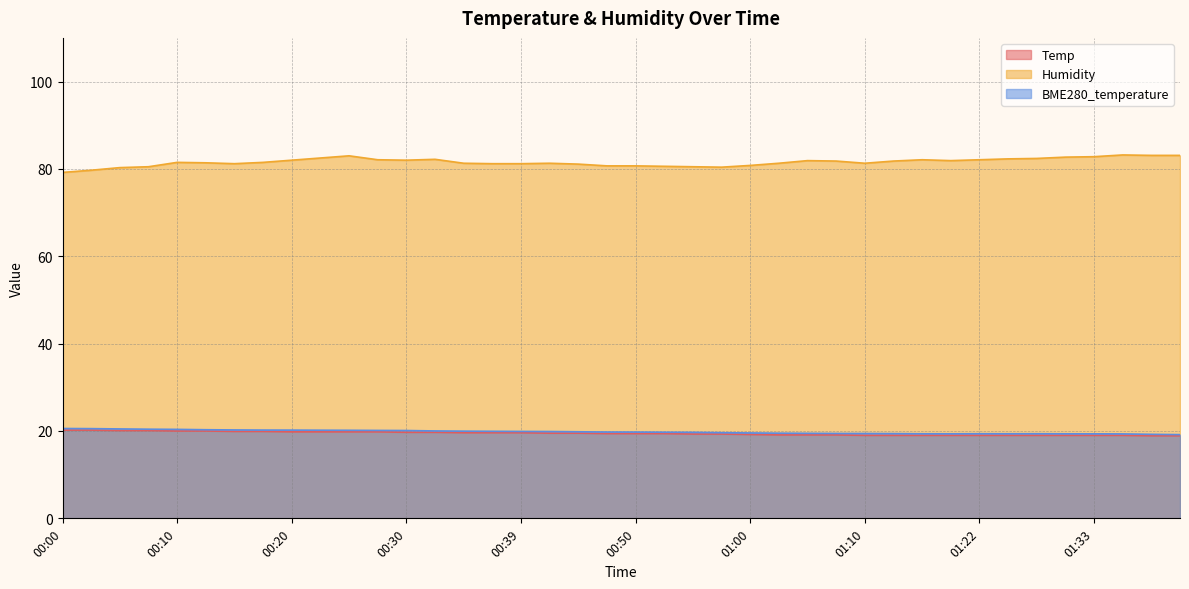

What position from the right is 00:00?

40